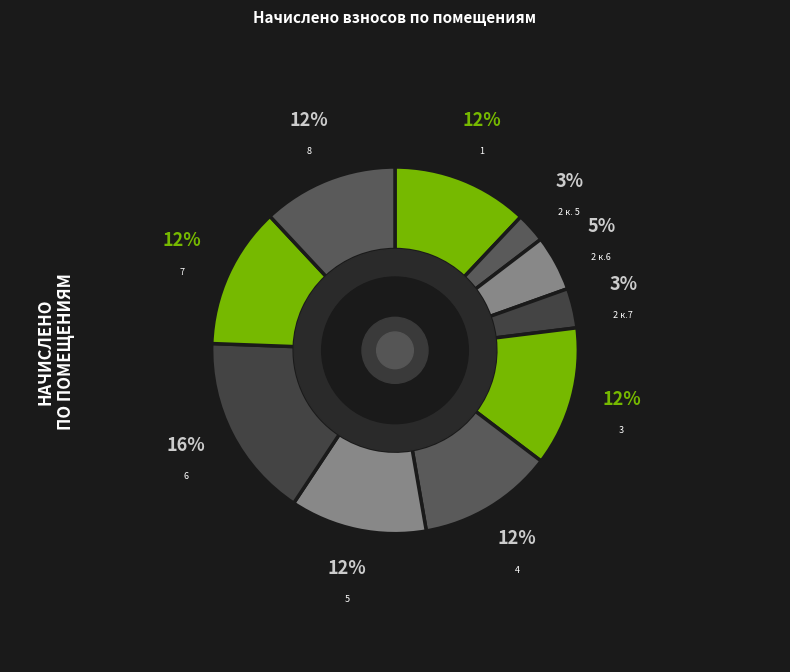

Between 3 and 2 к.7, which is larger?

3